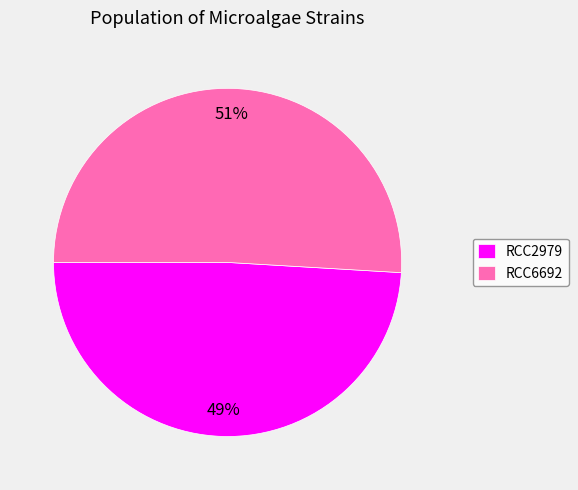

Which slice represents more than half of the pie?

RCC6692